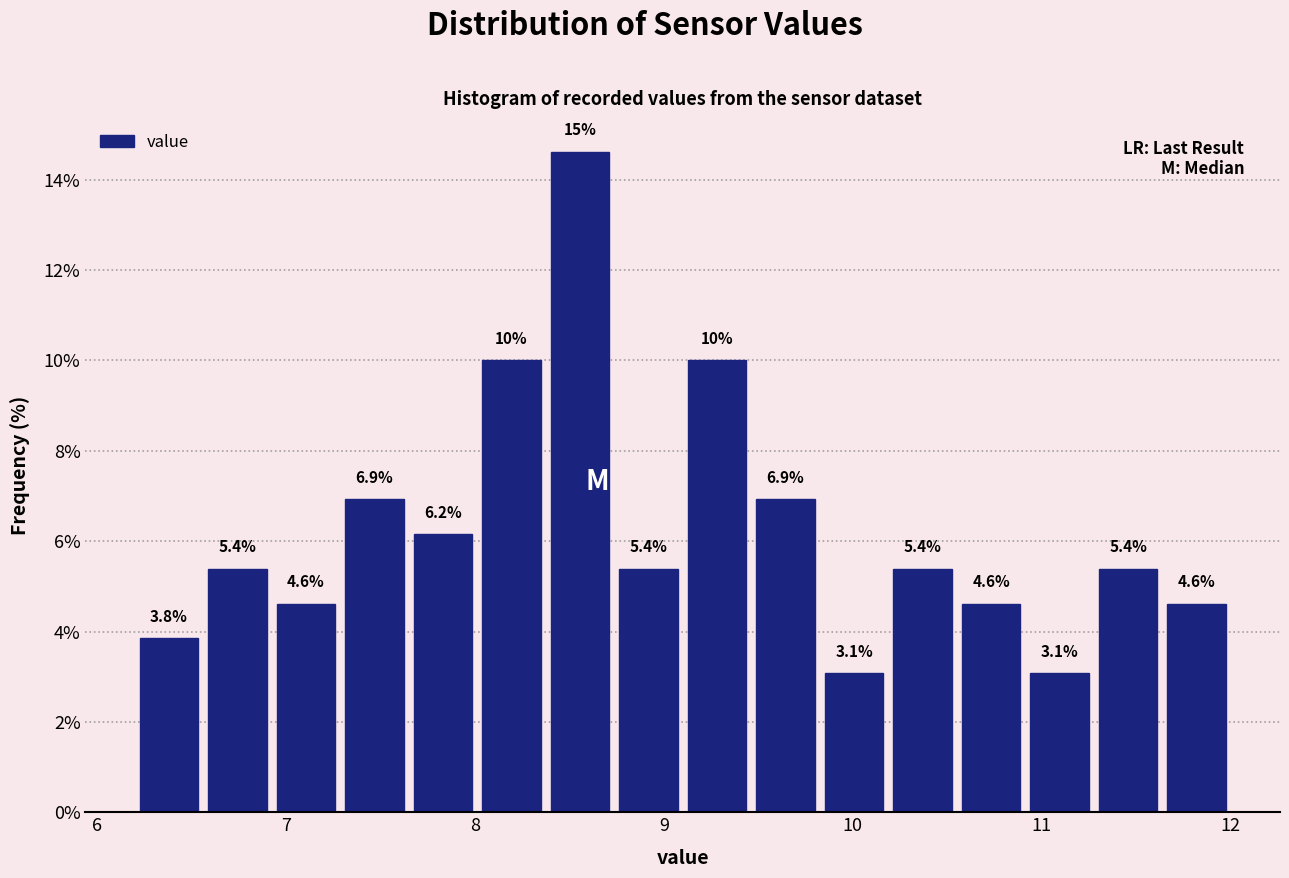

Around what value on the x-axis is the tallest bar? Give the approximate position of its centre, as read against the axis.

8.6